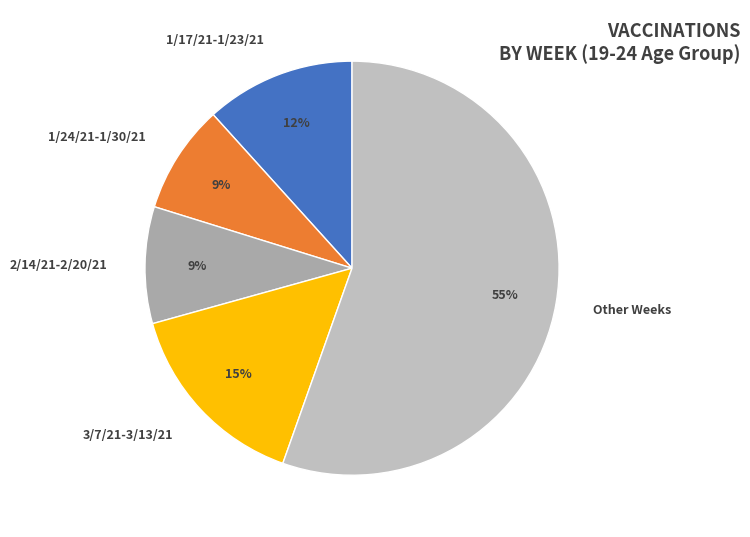

To the nearest percent, what is the combined percentage of 3/7/21-3/13/21 and 1/17/21-1/23/21?

27%